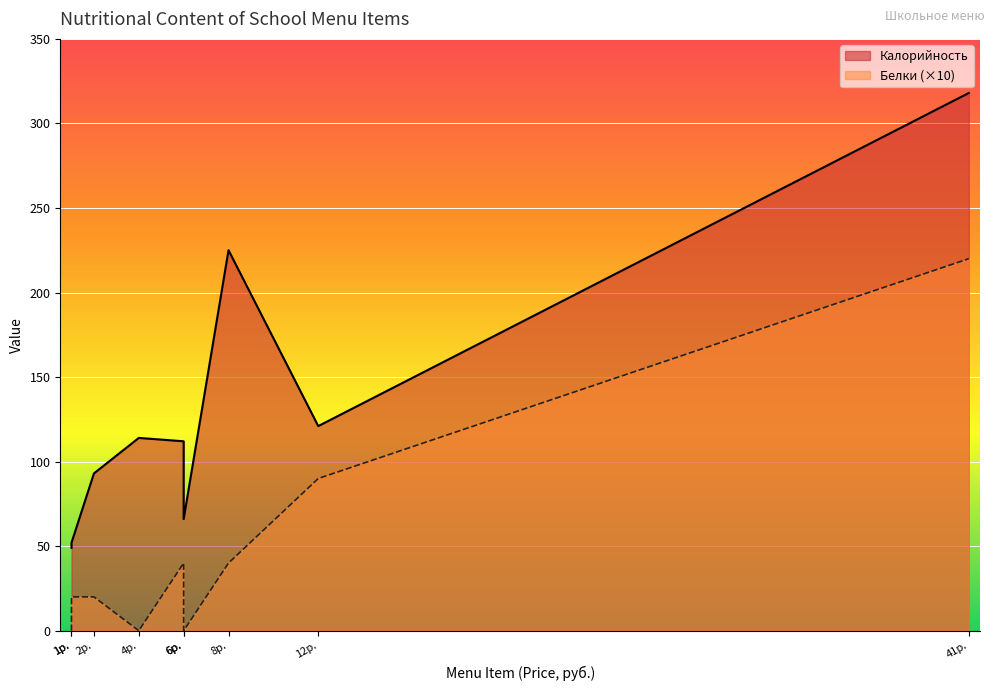

The value of Калорийность at масло сливочное is 28. True or false?

False